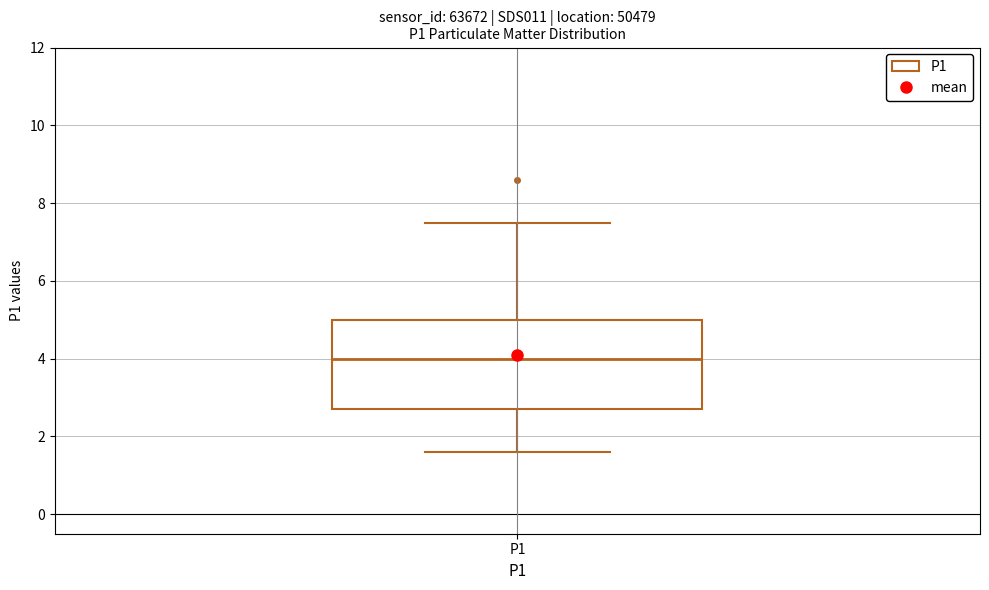

Where does the lower whisker of the box for P1 end on the y-axis? The values are not printed on the chart, so give them approximately, as read against the axis.

1.6